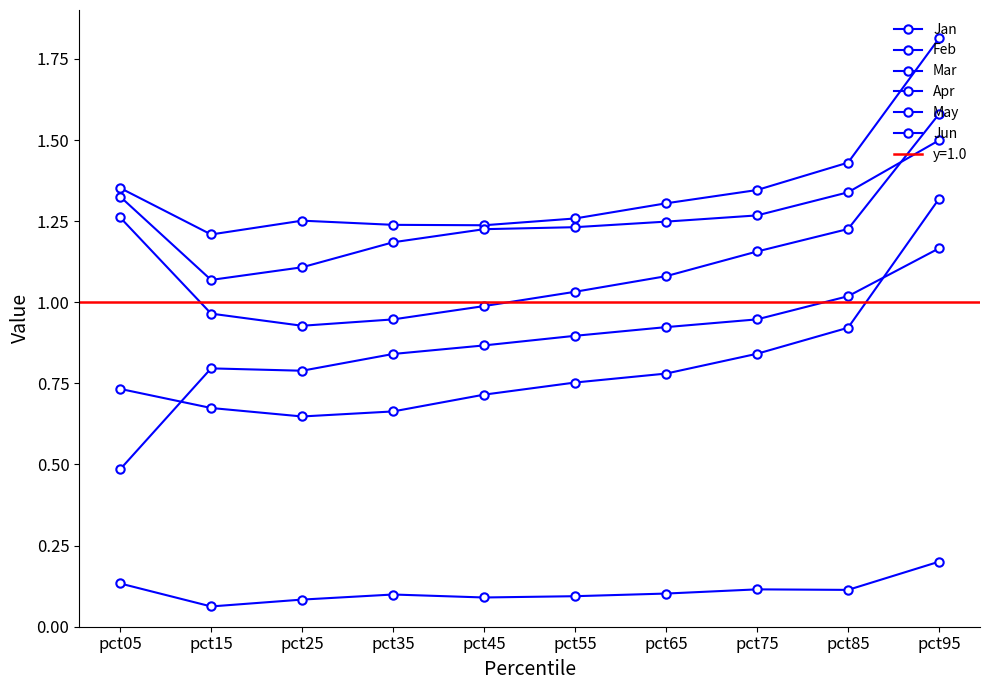

At which label does Feb reach its peak?

pct95